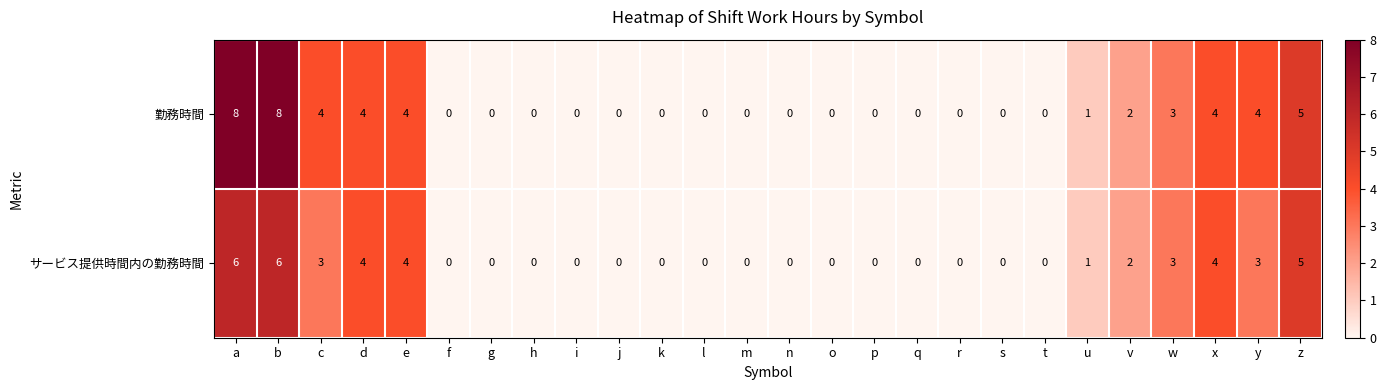

Which series has the largest total across all categories?

勤務時間